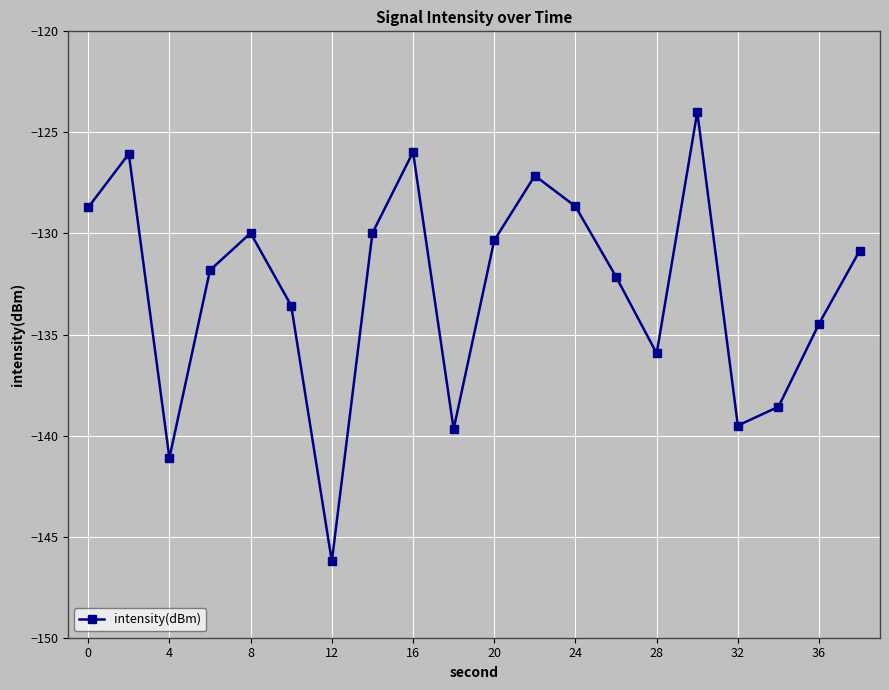

True or false: there are more than 0 points higher than both neighbors.

True